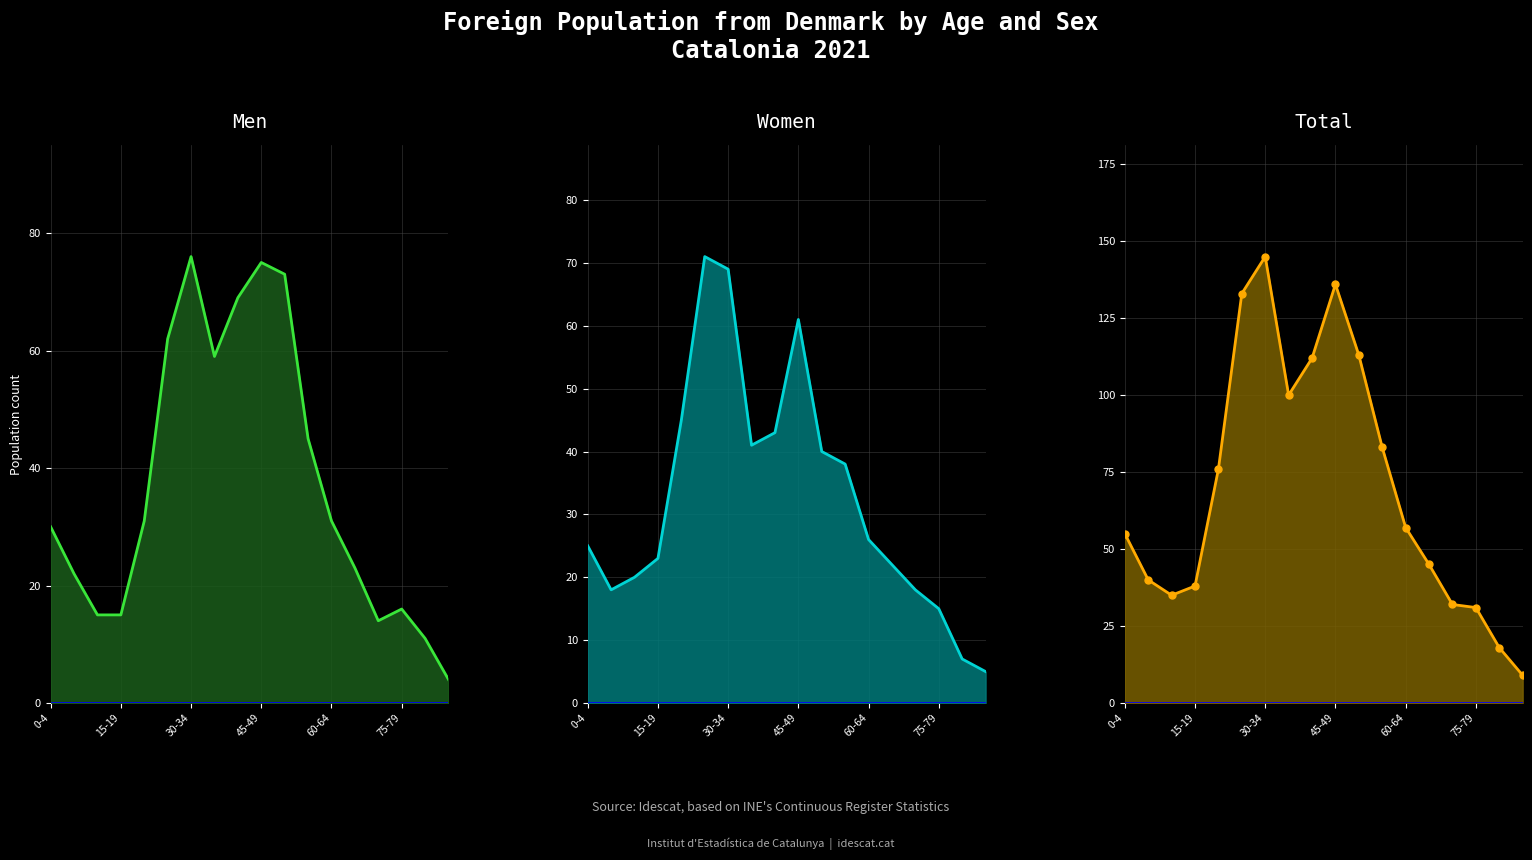

Is it true that Men equals 26 at 10-14 years?

False